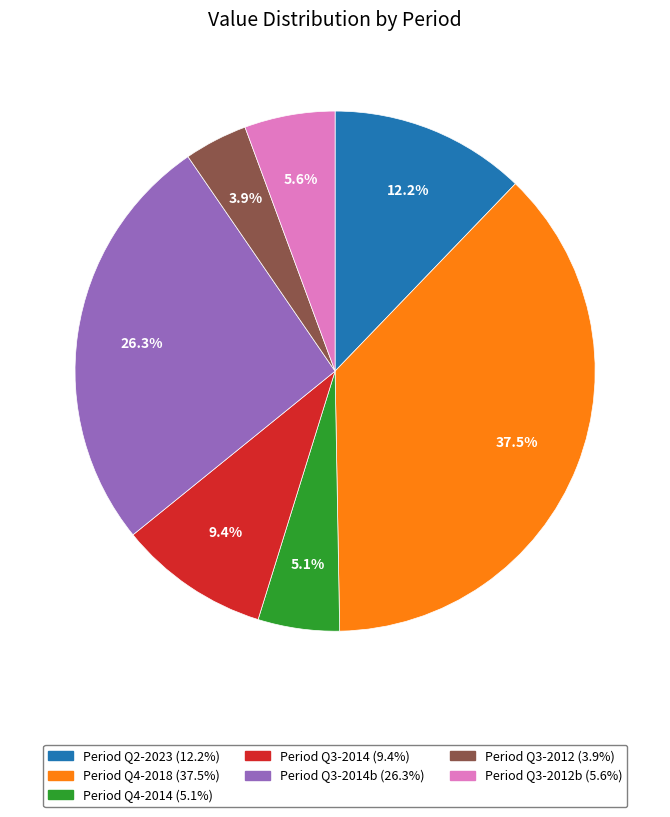

Does any single category account for the majority?

No